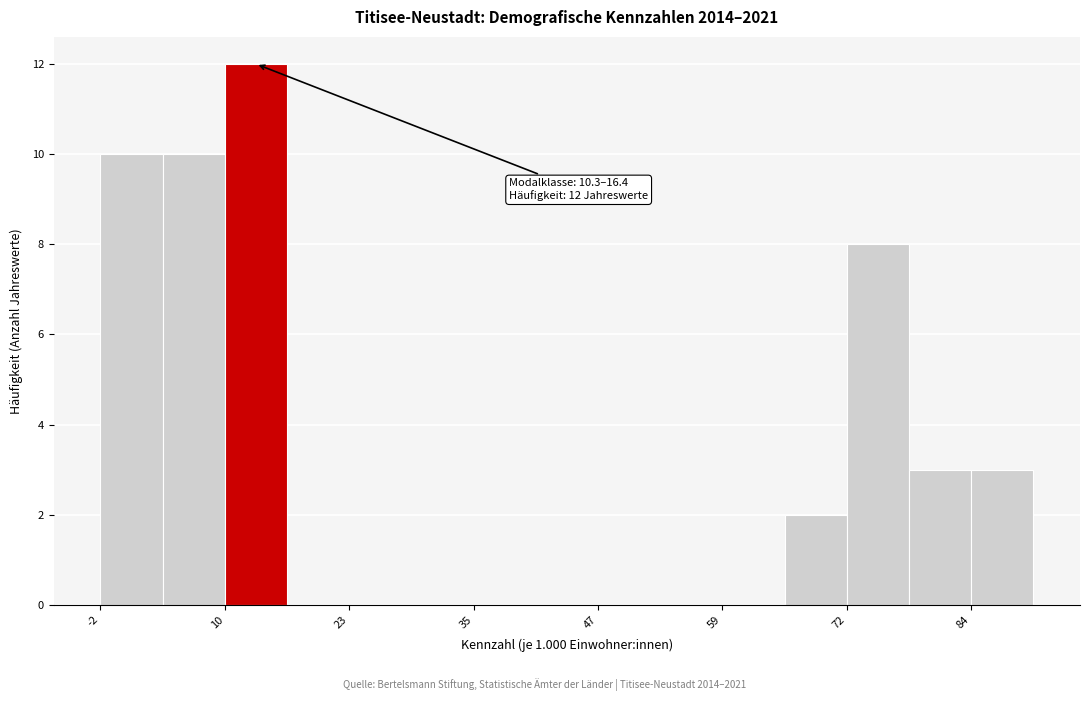

Read against the x-axis, roughly where is the centre of the tallest bar?

14